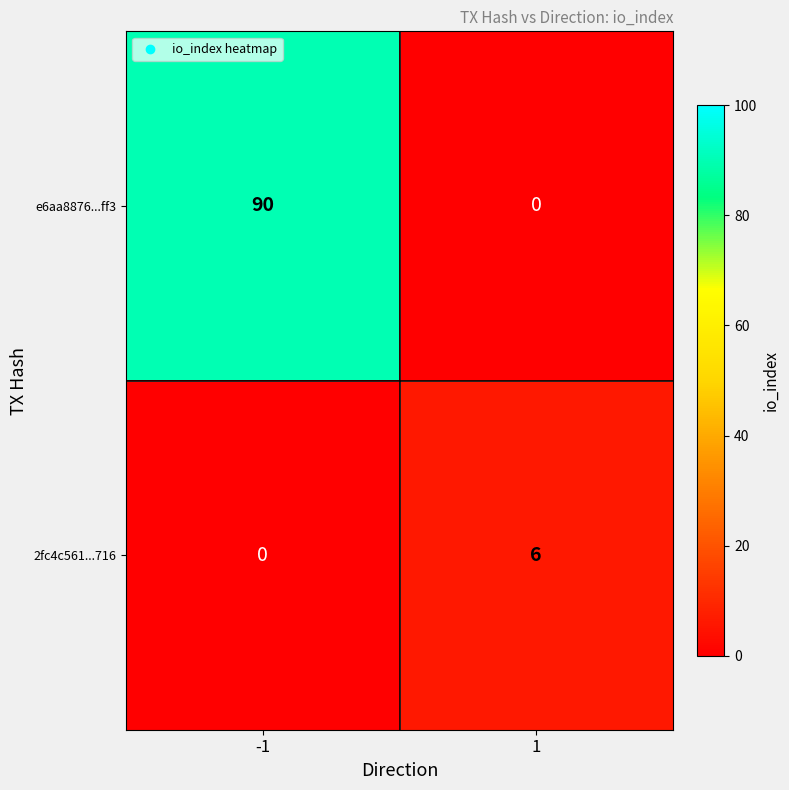

What value does the 2fc4c561...716 series have at 1?

6